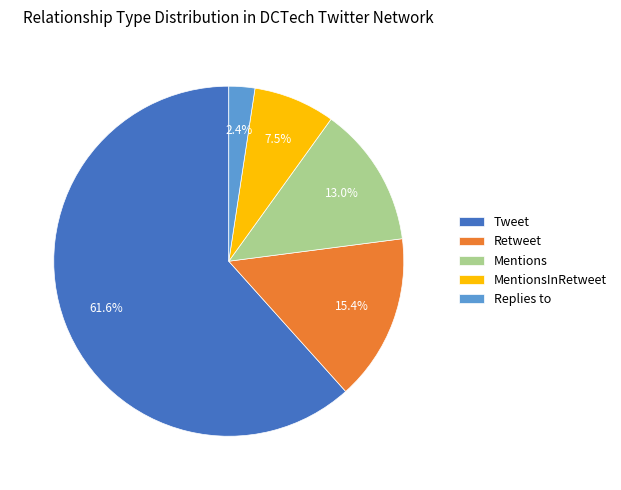

How much of the chart is everything except Retweet?

84.6%